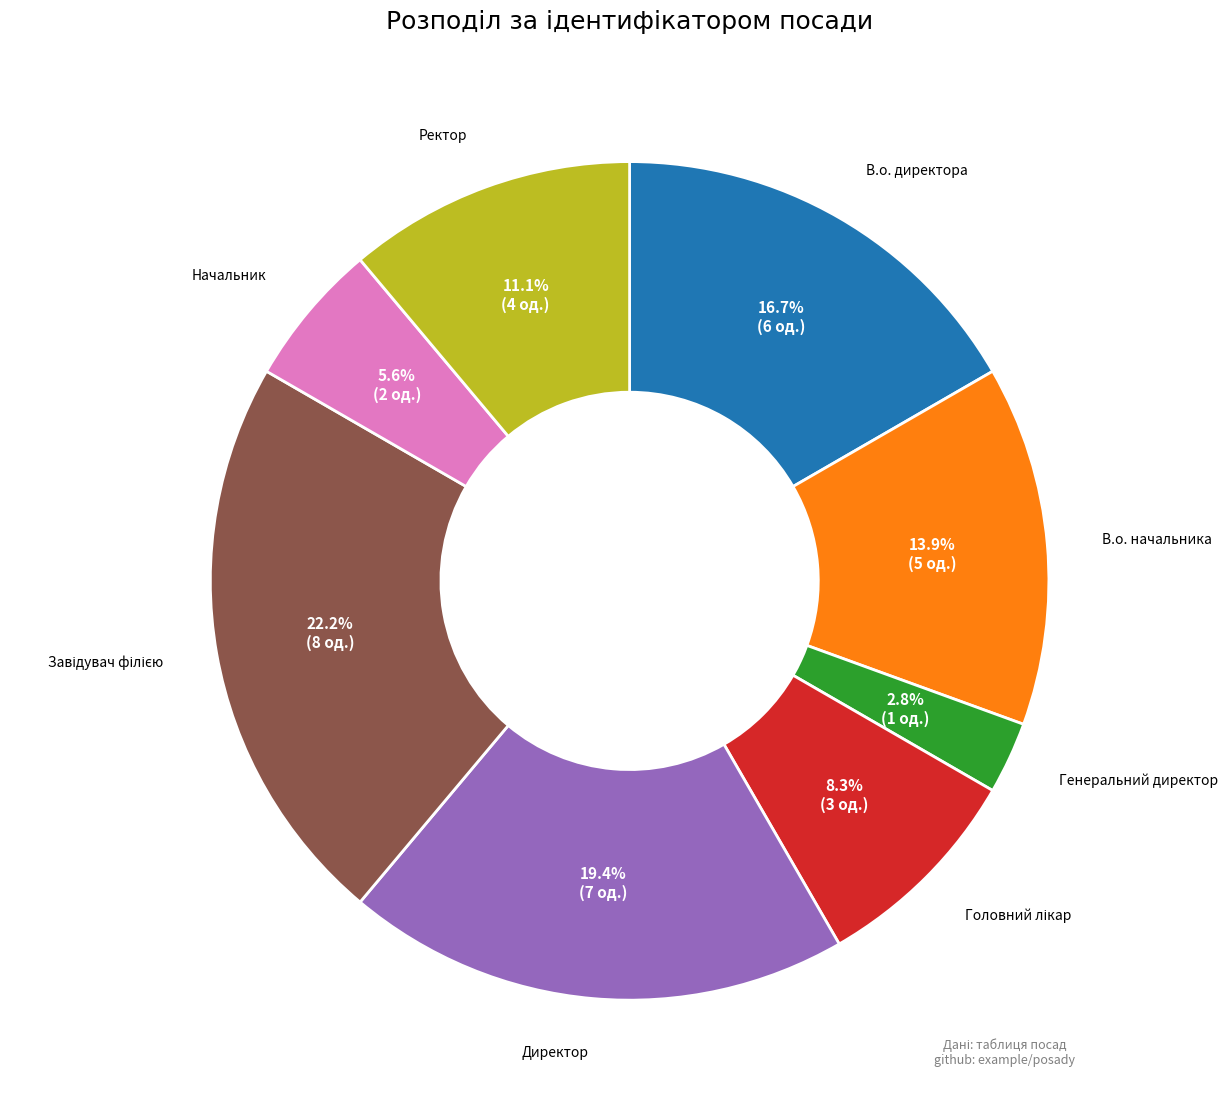

Is it true that Ректор is 11% of the pie?

True